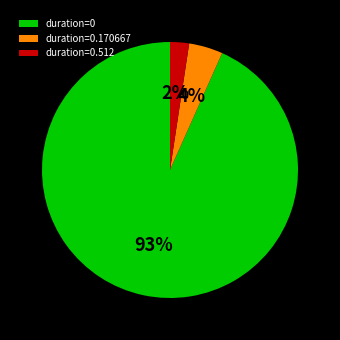

Combined, do duration=0 and duration=0.170667 account for over 50%?

Yes